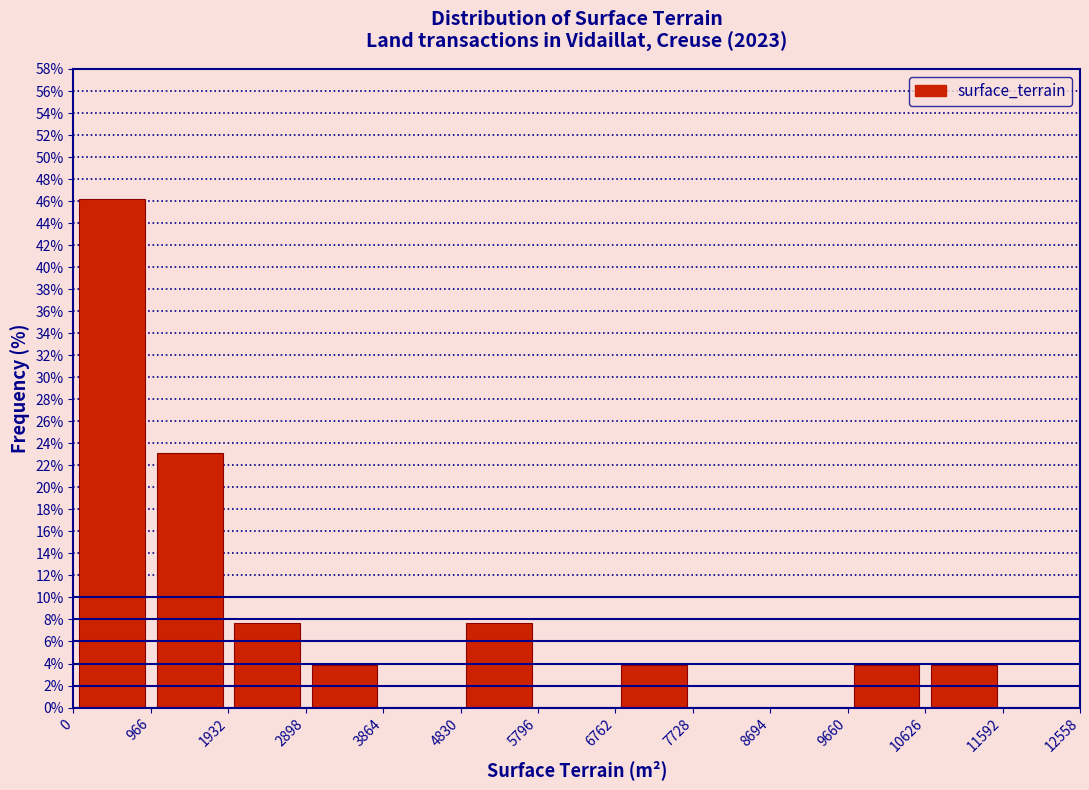

Reading left to right, transcribe this chart: for each bar, give the range it covers on the x-axis and its height. The values are not printed on the chart, so give them approximately, as read against the axis.

0 to 966: 46.2
966 to 1932: 23.0
1932 to 2898: 7.6
2898 to 3864: 3.8
3864 to 4830: 0
4830 to 5796: 7.6
5796 to 6762: 0
6762 to 7728: 3.8
7728 to 8694: 0
8694 to 9660: 0
9660 to 10626: 3.8
10626 to 11592: 3.8
11592 to 12558: 0